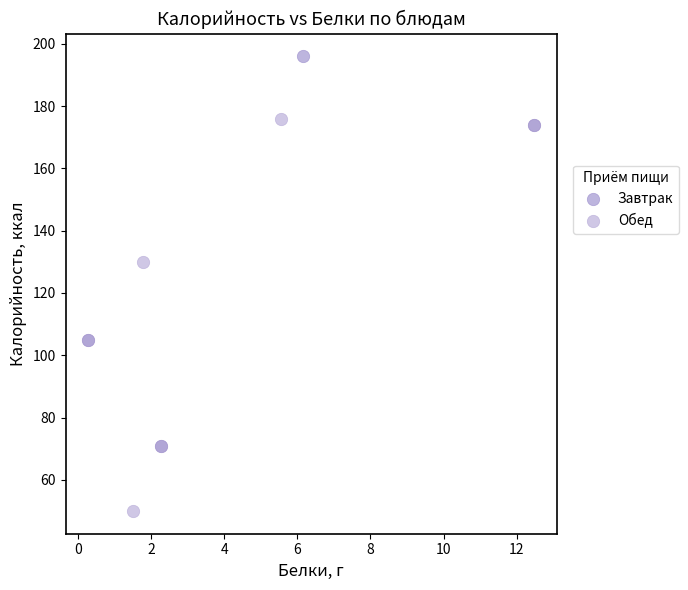

Which series contains the lowest Y value?

Обед